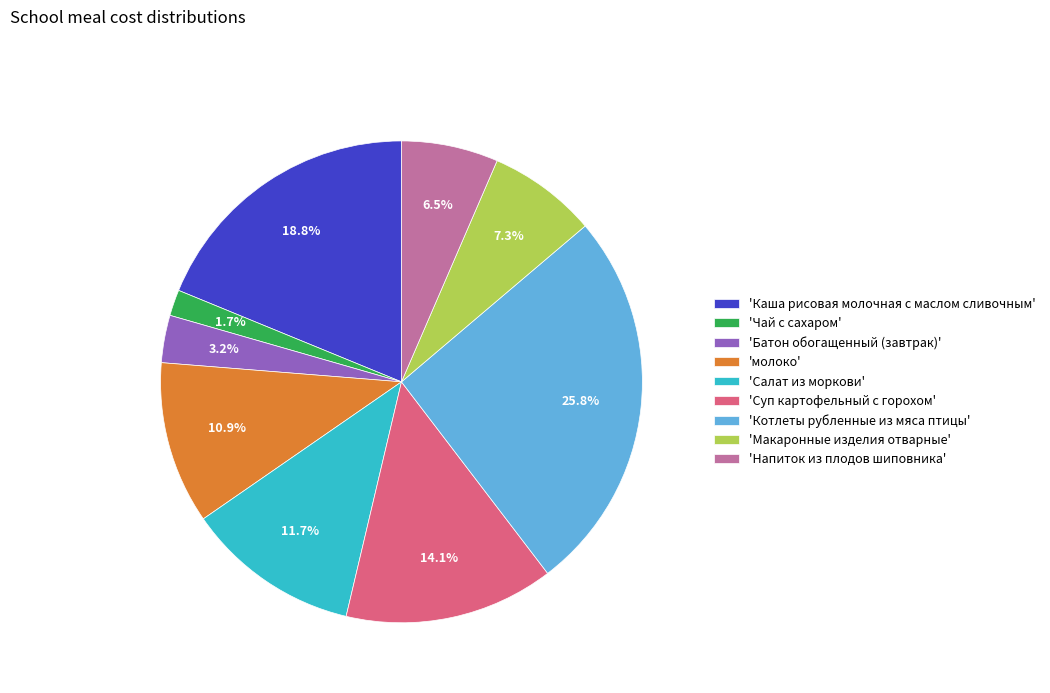

Combined, do 'молоко' and 'Макаронные изделия отварные' account for over 50%?

No